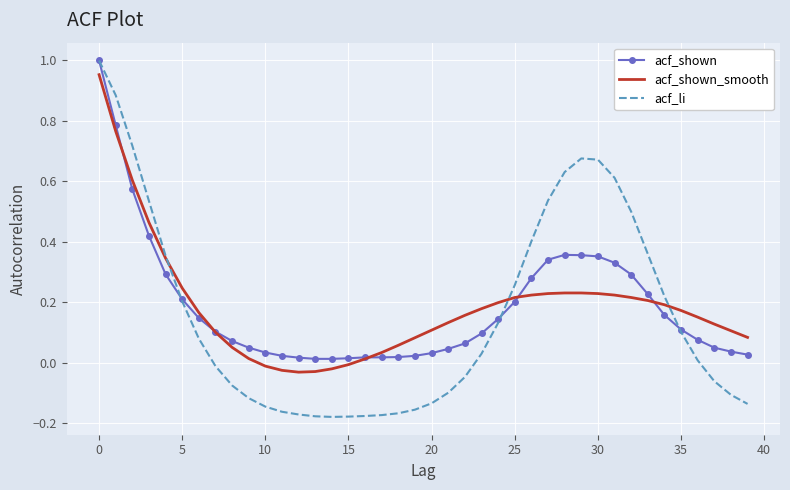

Which series has the widest spread of values?

acf_li